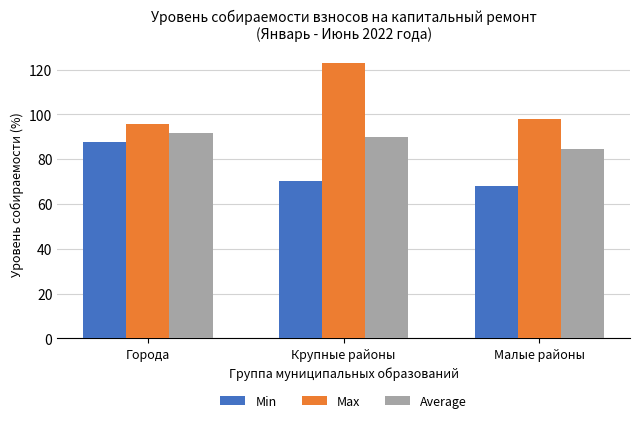

What is the difference between the highest and lowest values at Города?

8.5